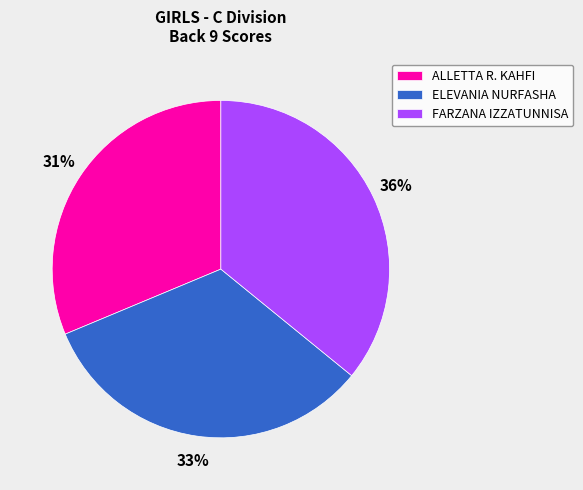

Approximately how many times larger is the value at ELEVANIA NURFASHA compared to FARZANA IZZATUNNISA?

0.9